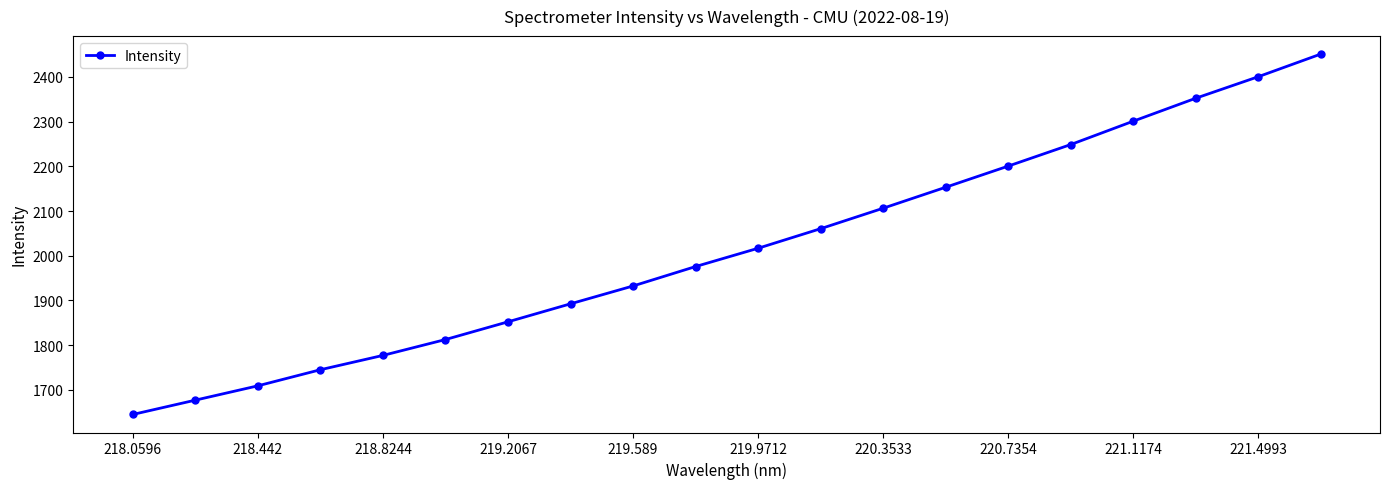

Count the number of data series in this chart.

1